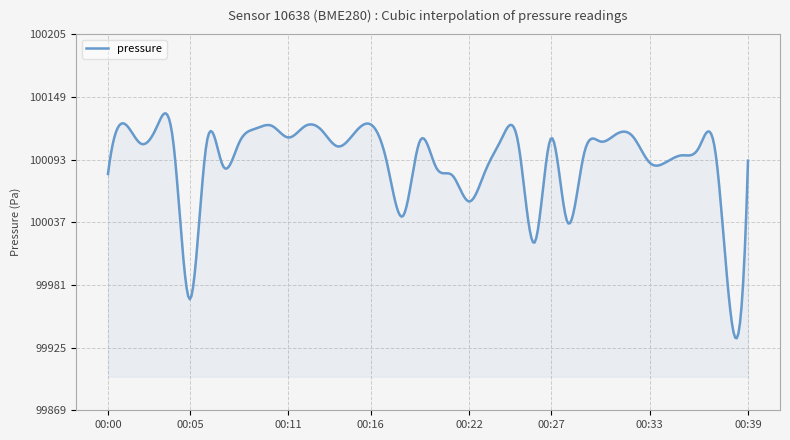

What is the smallest value displayed?

99933.5